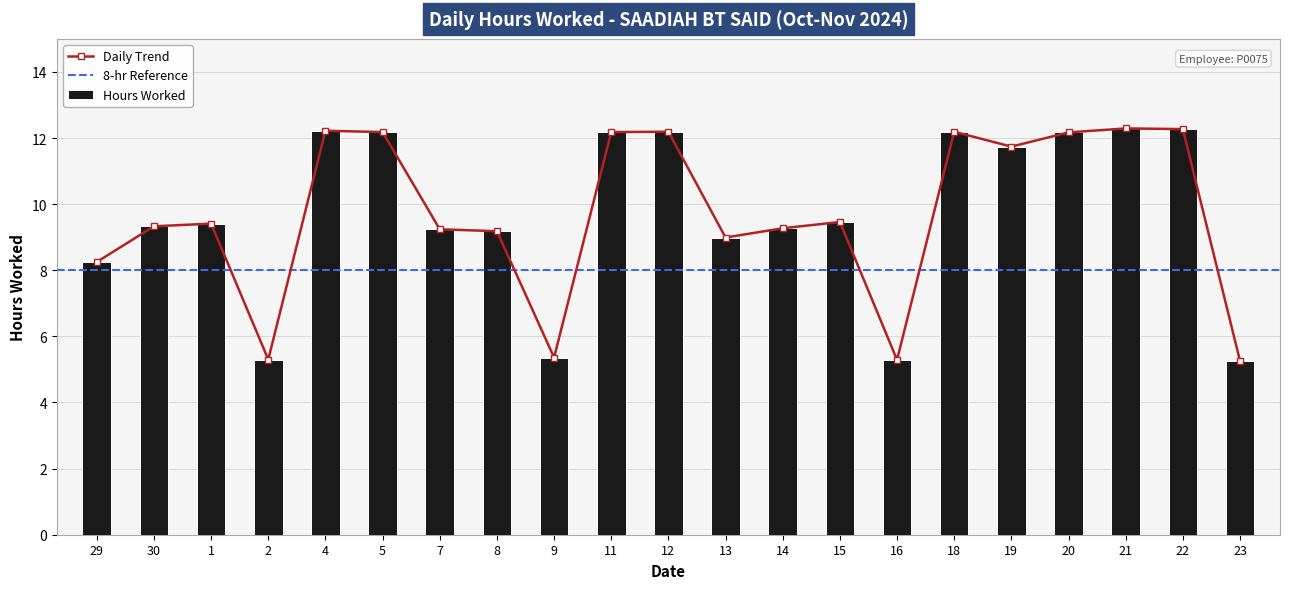

What is the value of the 10th bar from the left?

12.2